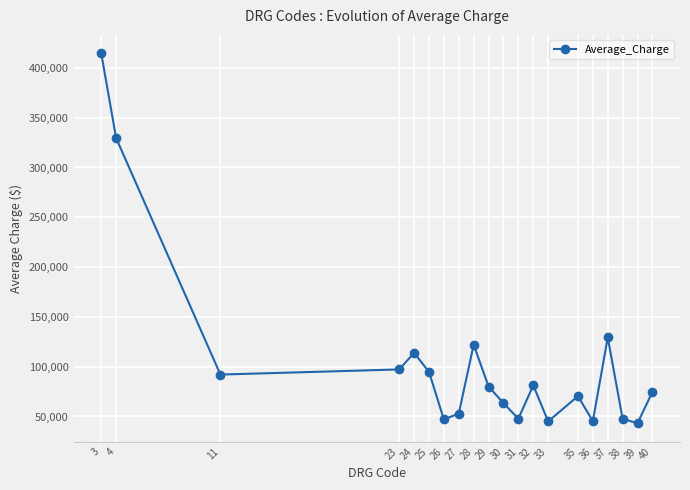

At which category does the data reach its first local peak?

24